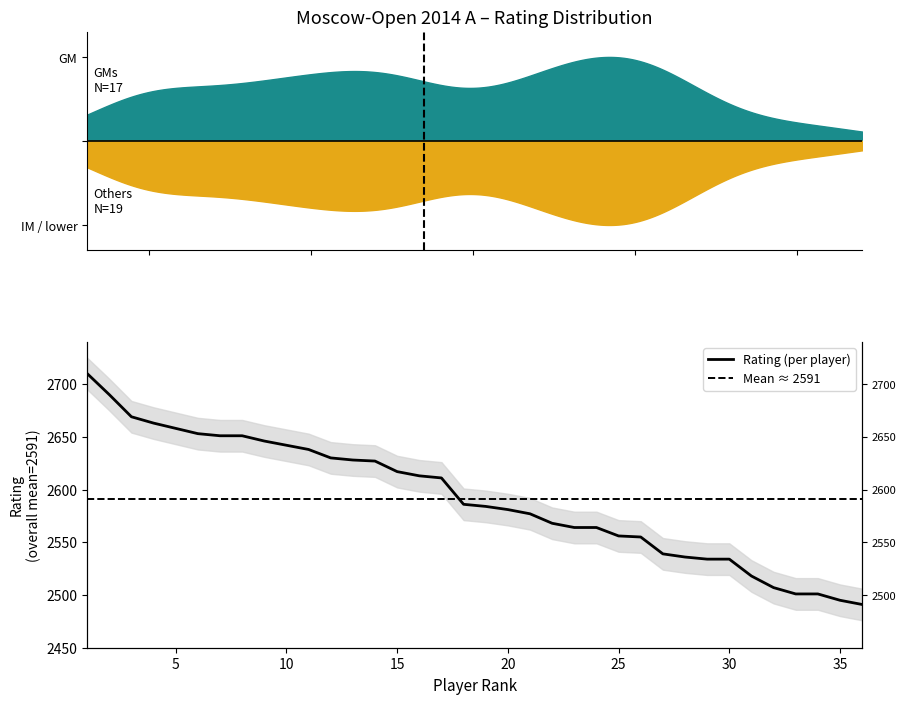

Reading left to right, list all the values displayed in this chart.

1=2710	2=2690	3=2669	4=2663	5=2658	6=2653	7=2651	8=2651	9=2646	10=2642	11=2638	12=2630	13=2628	14=2627	15=2617	16=2613	17=2611	18=2586	19=2584	20=2581	21=2577	22=2568	23=2564	24=2564	25=2556	26=2555	27=2539	28=2536	29=2534	30=2534	31=2518	32=2507	33=2501	34=2501	35=2495	36=2491